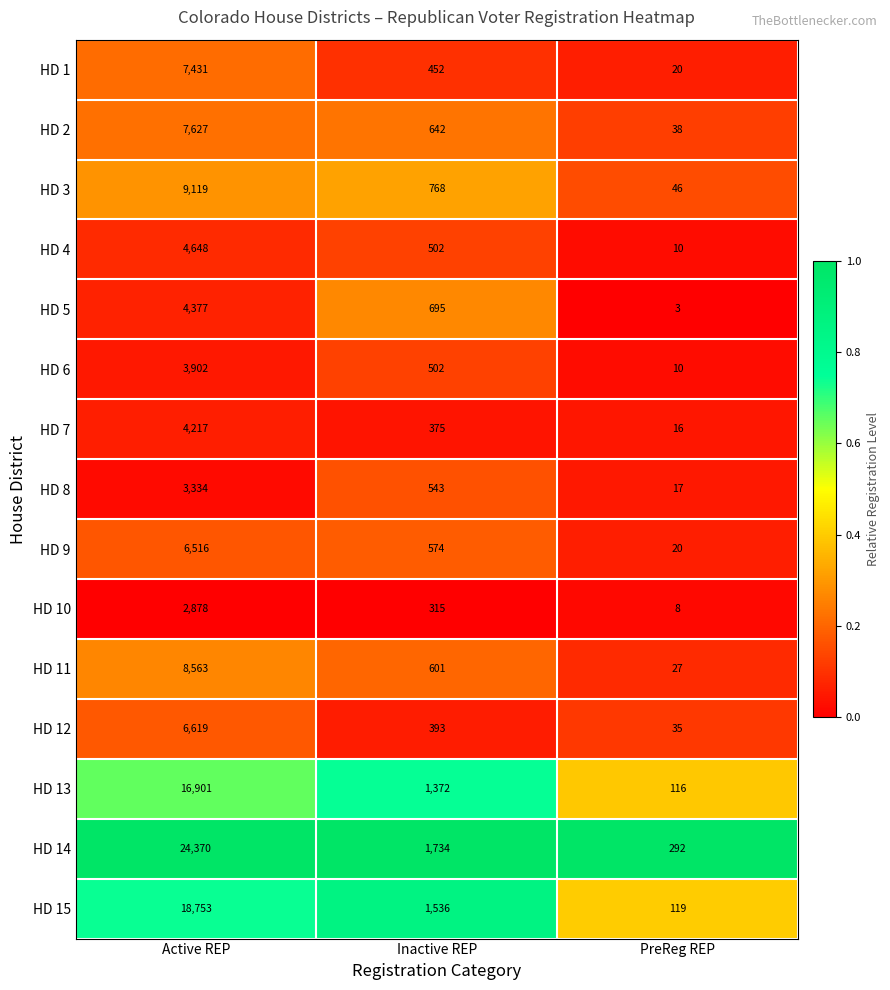

What is the sum of all HD 3 values?

9933